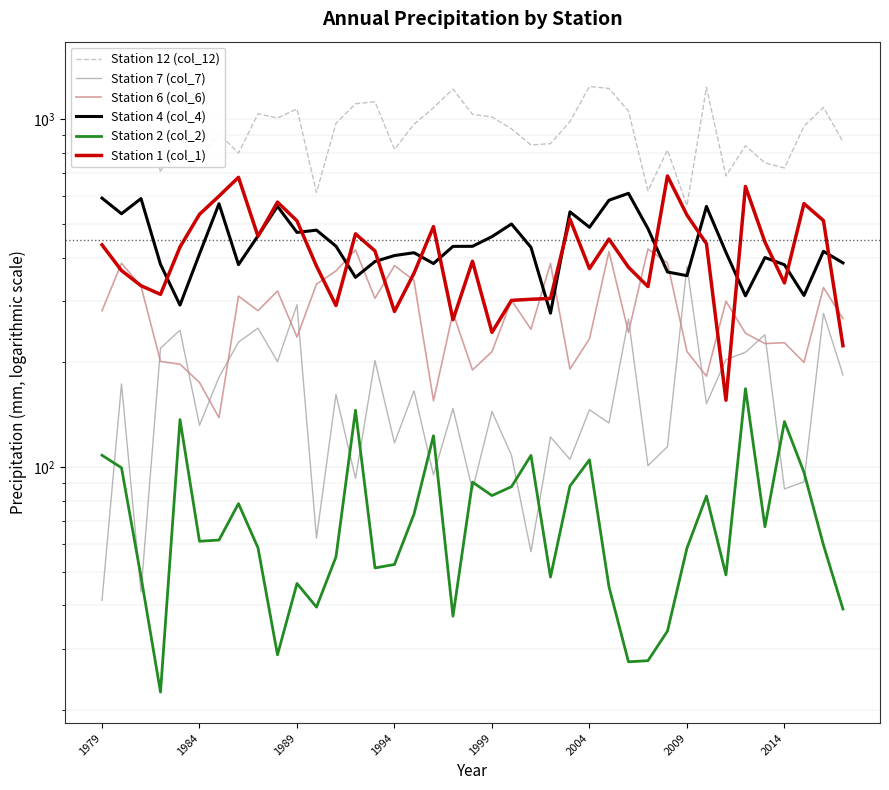

Count the number of data series in this chart.

6